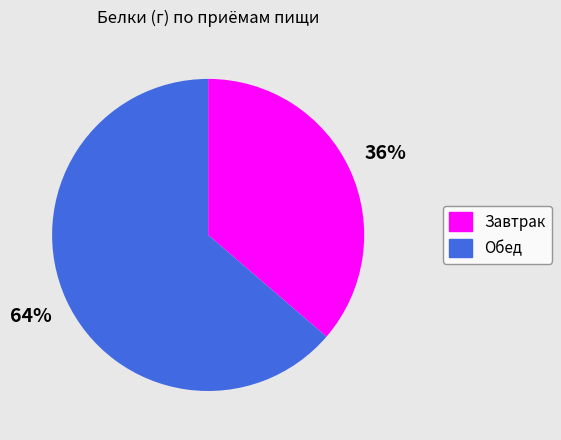

Rank the categories by value from lowest to highest.

Завтрак, Обед